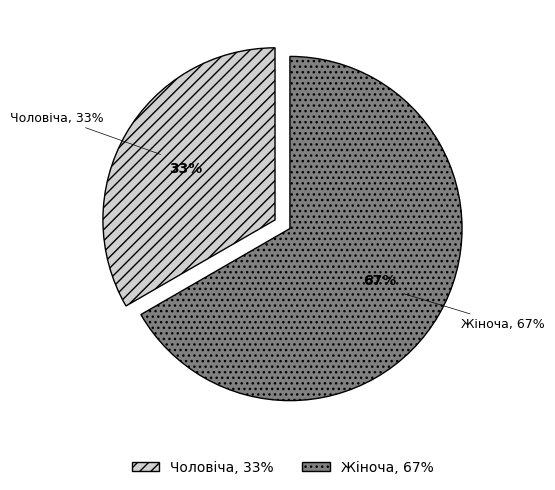

Between Чоловіча and Жіноча, which is larger?

Жіноча